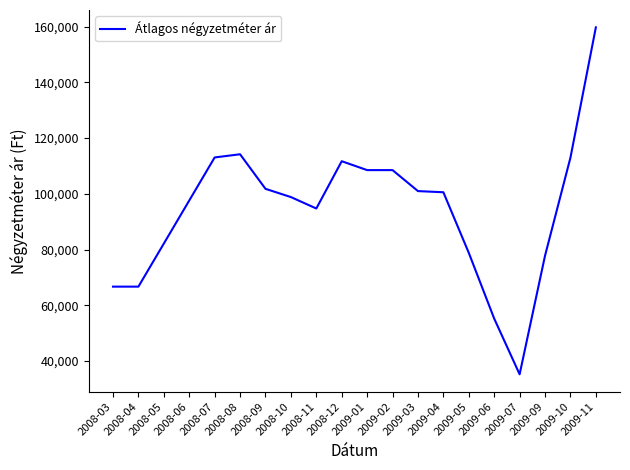

At which category does the chart reach its minimum across all series?

2009-07